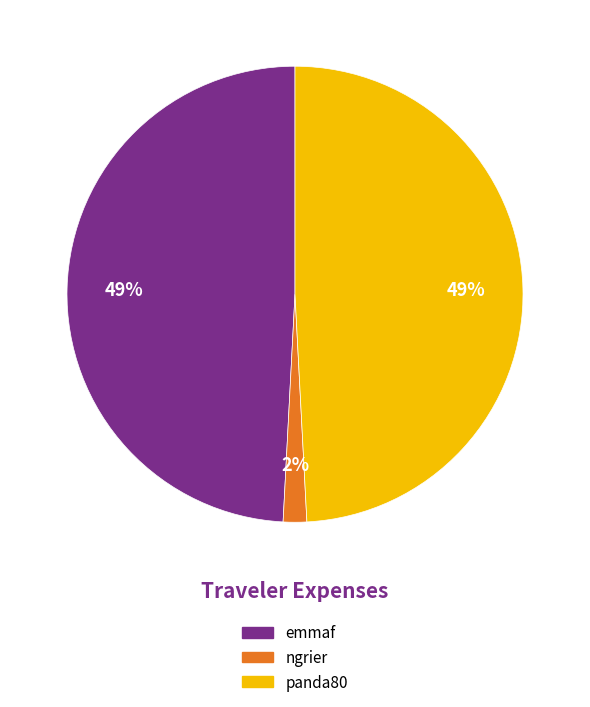

Is it true that ngrier is 11% of the pie?

False